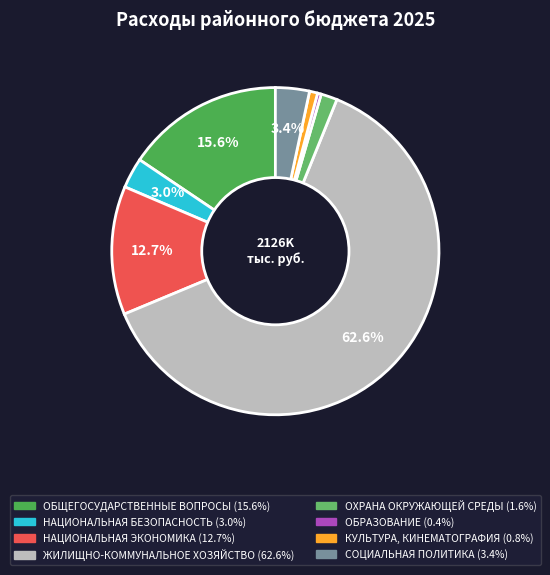

Which has a higher value, КУЛЬТУРА, КИНЕМАТОГРАФИЯ or ОХРАНА ОКРУЖАЮЩЕЙ СРЕДЫ?

ОХРАНА ОКРУЖАЮЩЕЙ СРЕДЫ